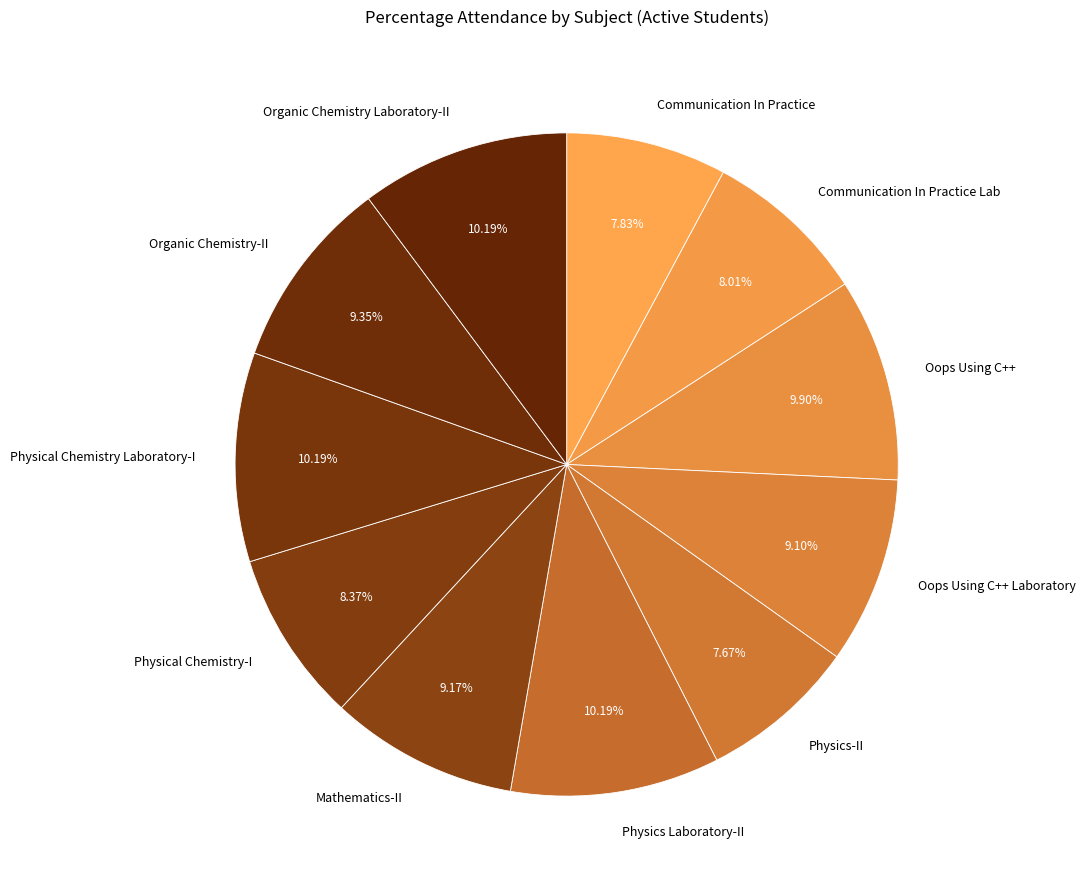

What is the ratio of the value at Oops Using C++ Laboratory to the value at Oops Using C++?

0.9